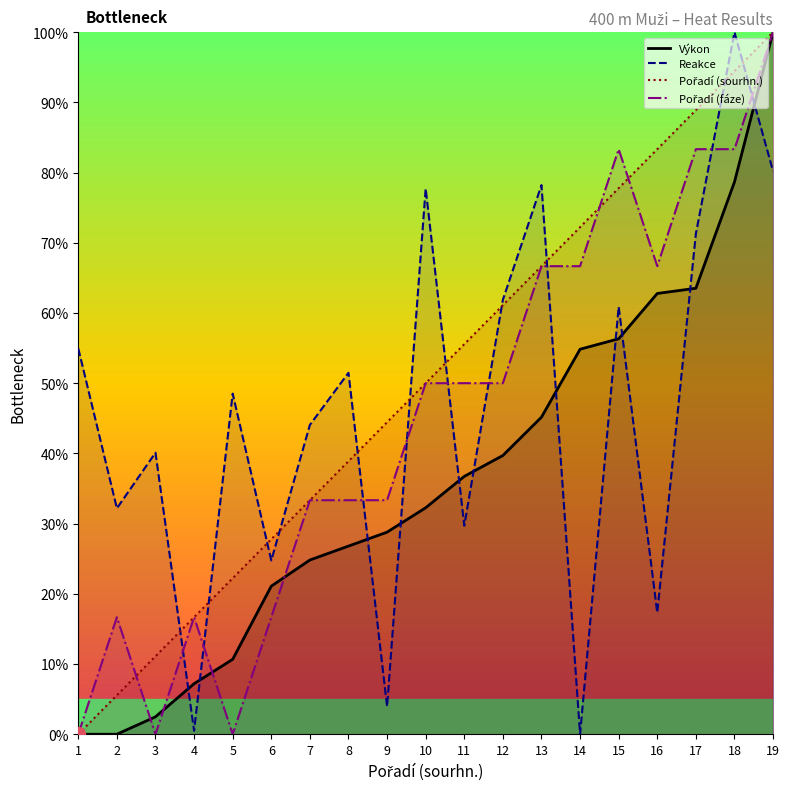

What is the value of the Pořadí (sourhn.) point at the 13th from the left?

66.7